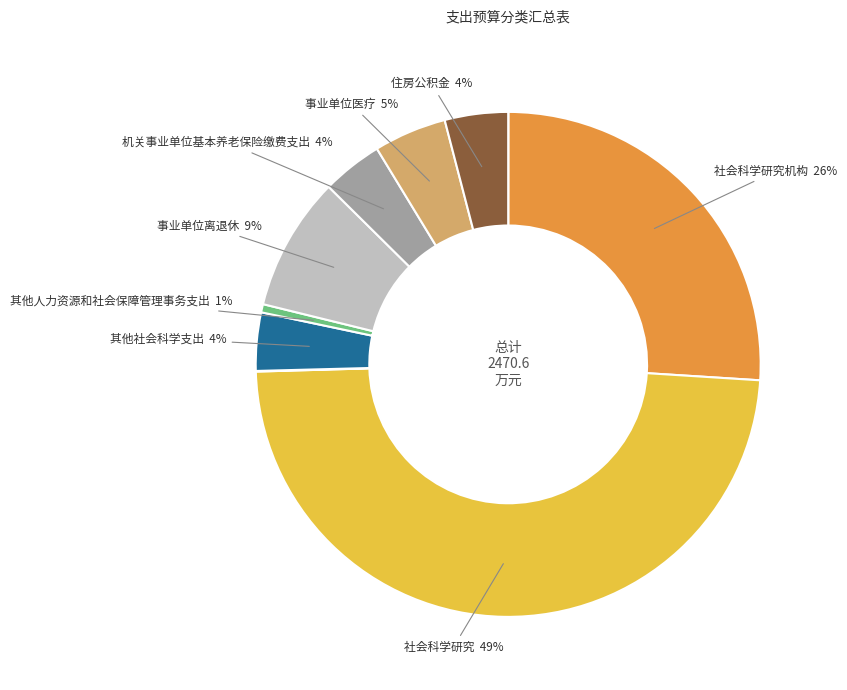

Does any single category account for the majority?

No